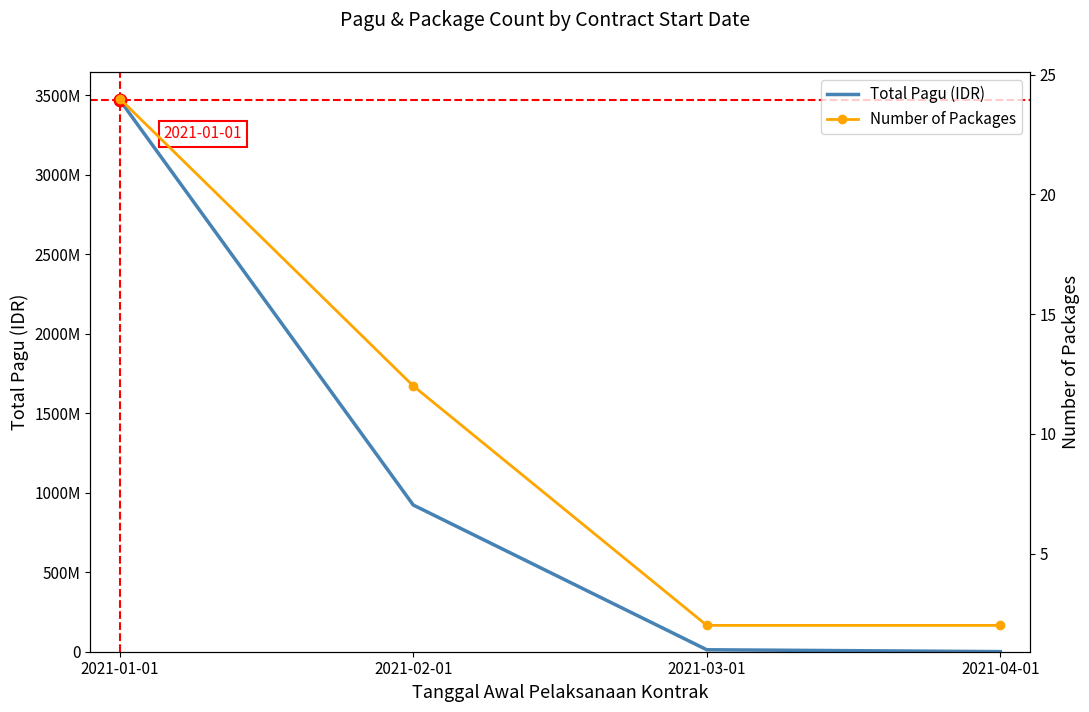

True or false: Number of Packages and Total Pagu (IDR) intersect in this chart.

False